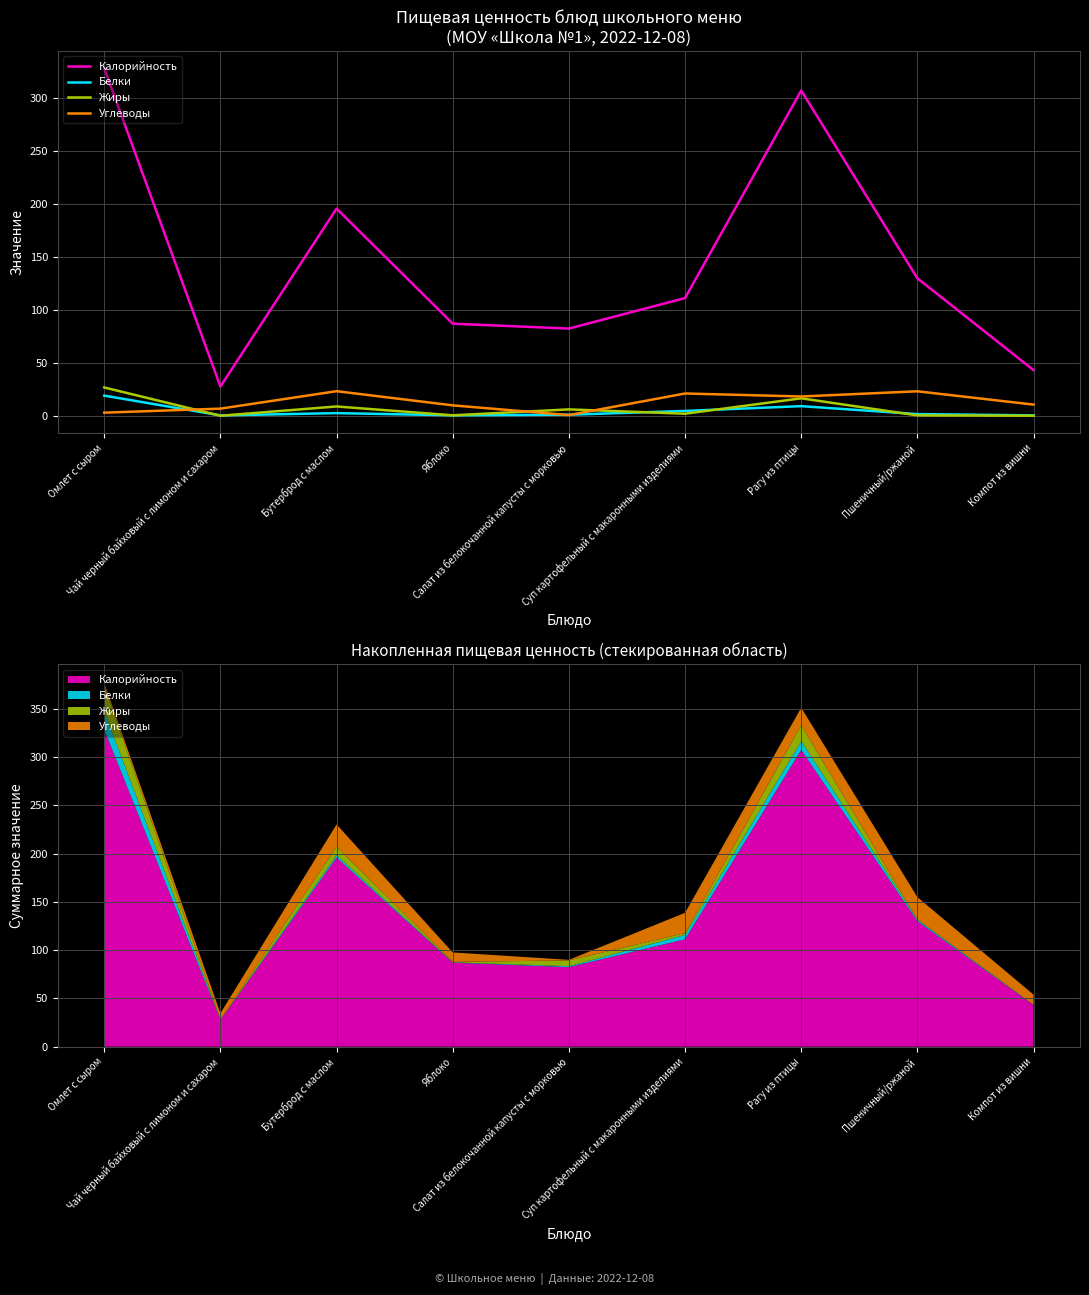

At how many categories does at least one series exceed 151?

3